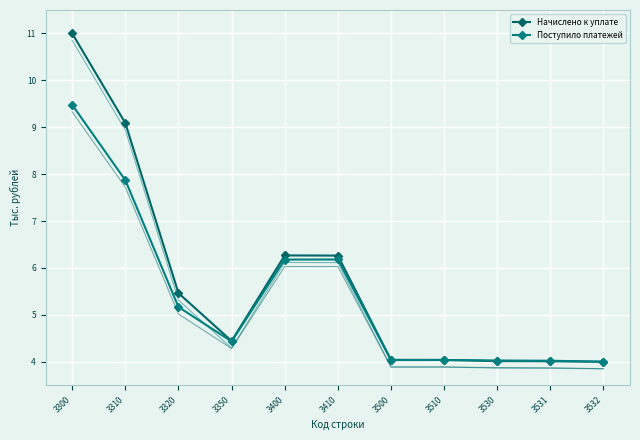

Which series ends up on top after the final intersection of Поступило платежей and Начислено к уплате?

Поступило платежей